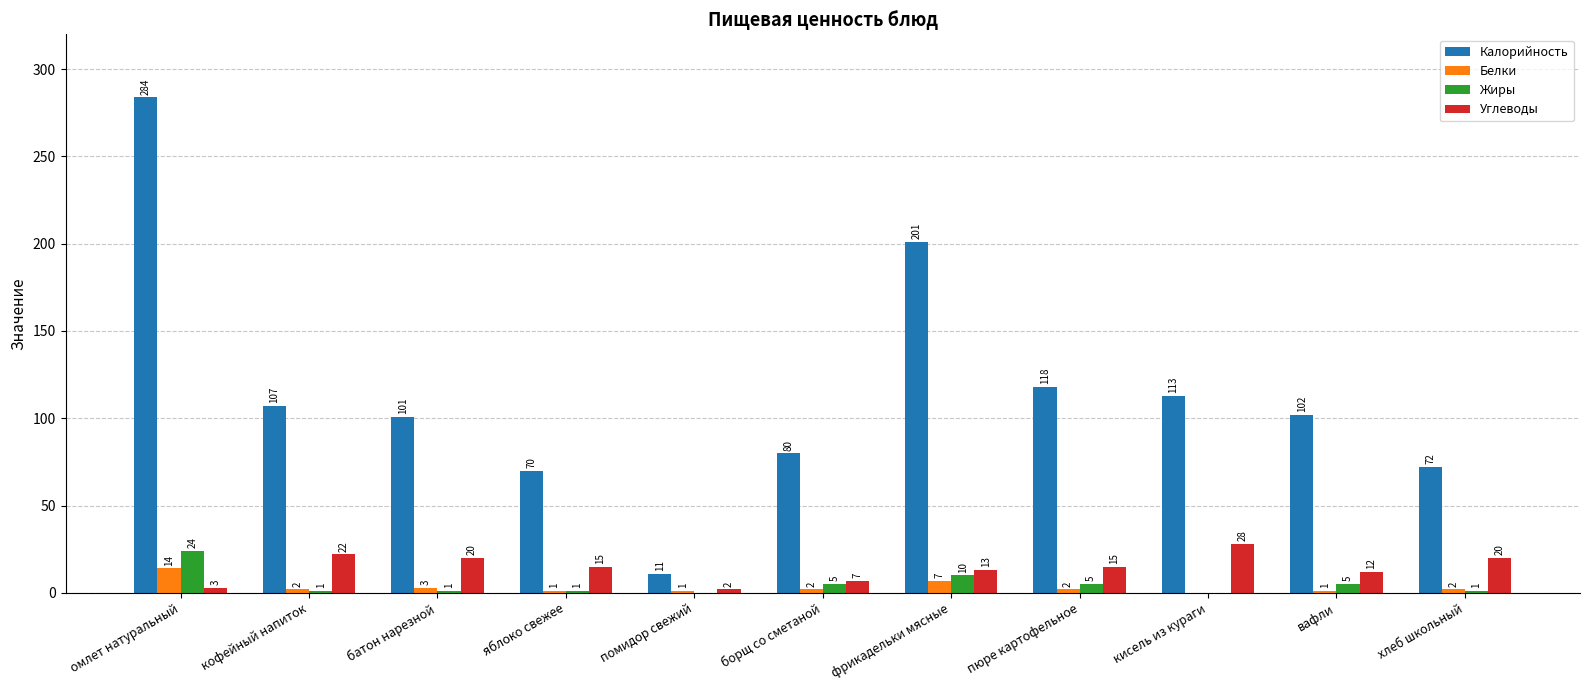

The value of Жиры at вафли is 5. True or false?

True